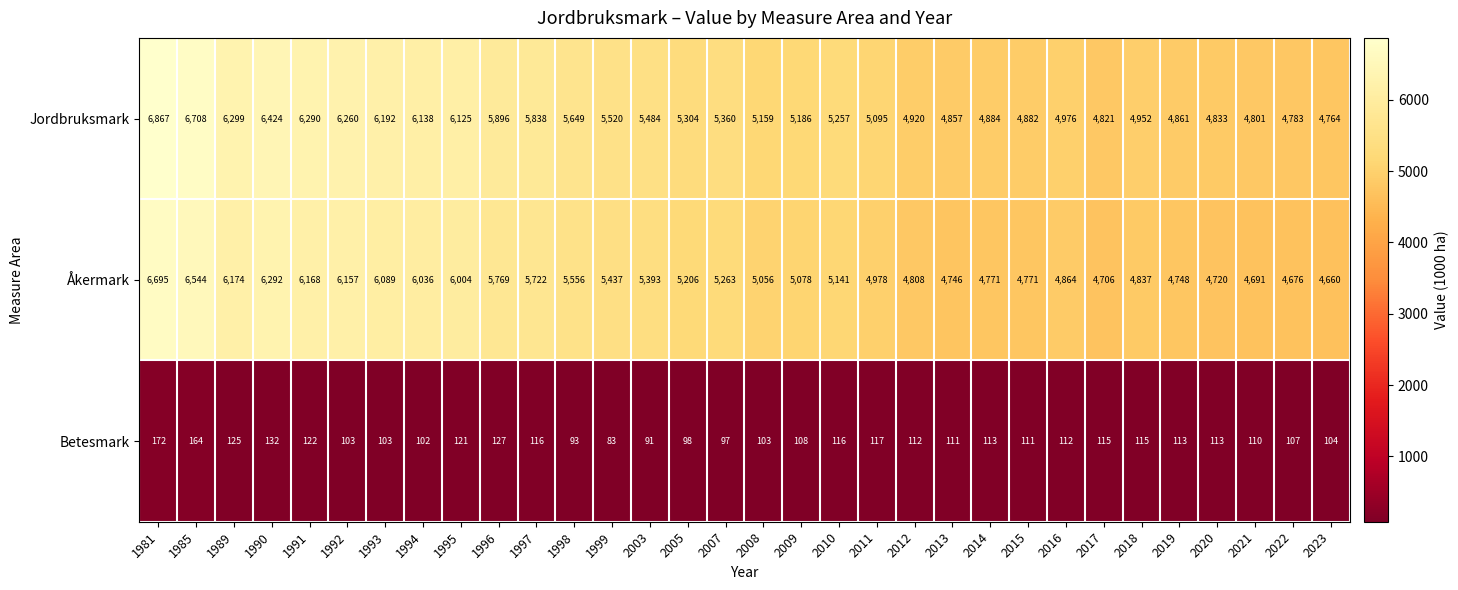

The Åkermark series shows 1238 at 1996. True or false?

False